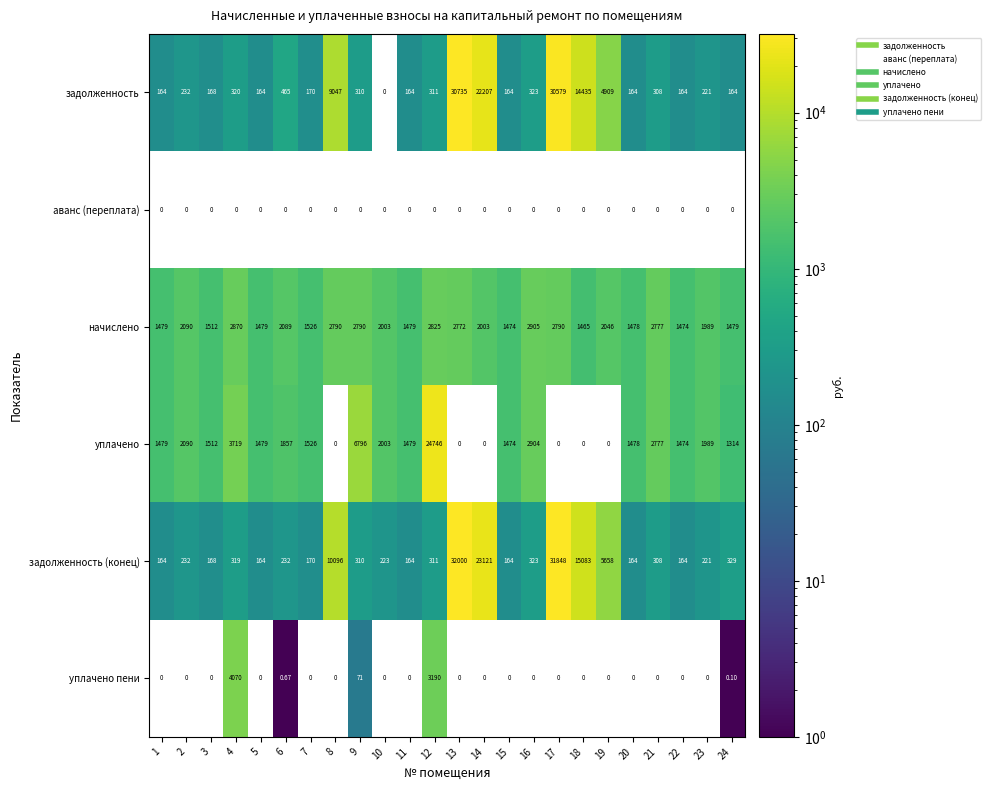

Which series has the largest total across all categories?

задолженность (конец)